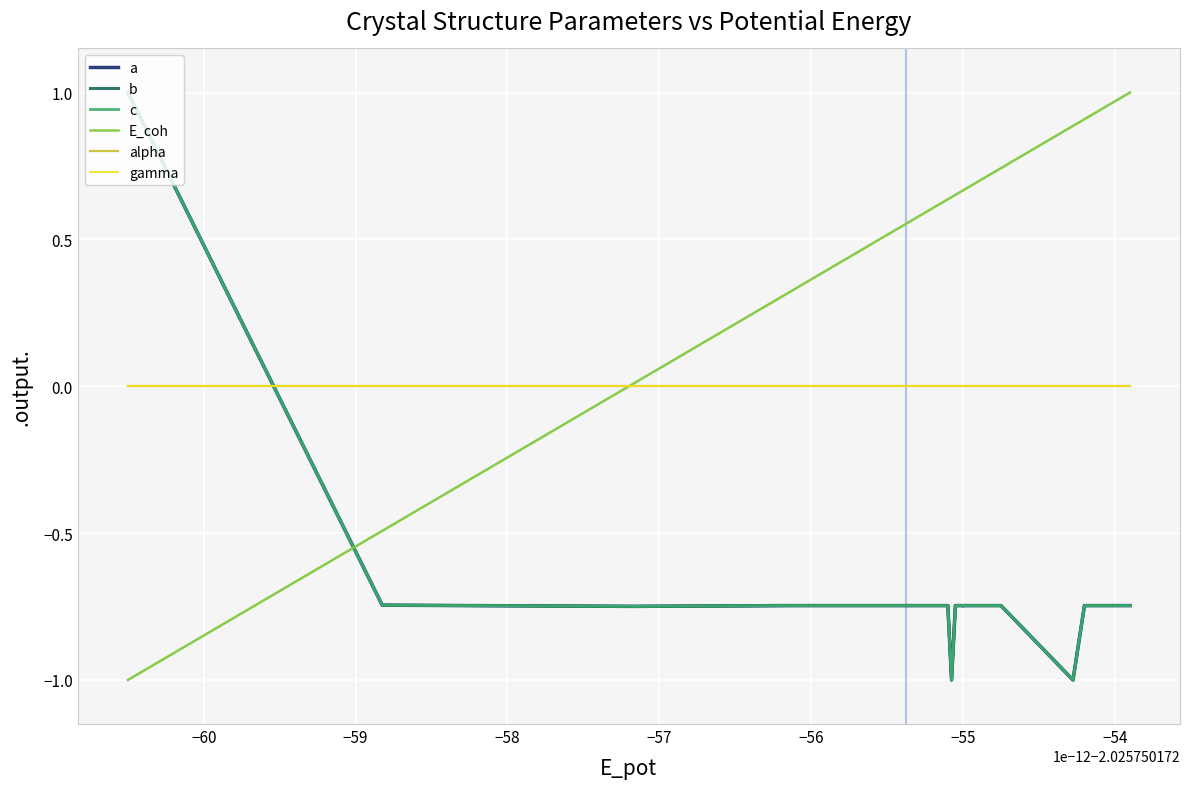

True or false: alpha has more than 0 interior local peaks.

False